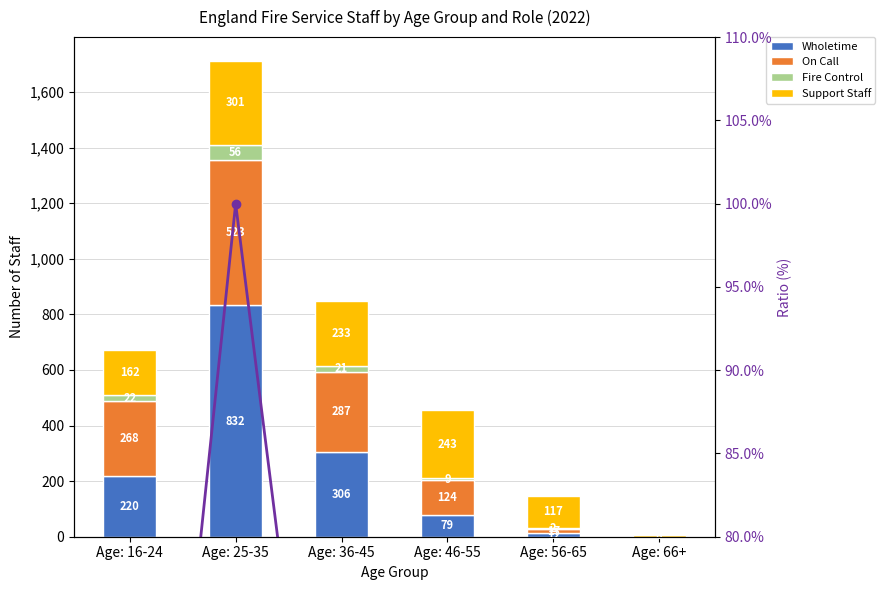

True or false: Fire Control has a value of 14.0 at Age: 46-55.

False